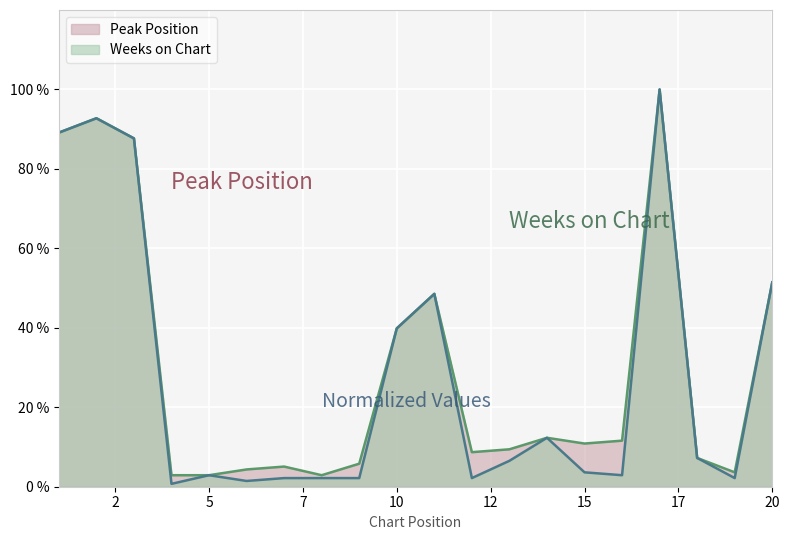

At which label does the data first exceed 6?

1